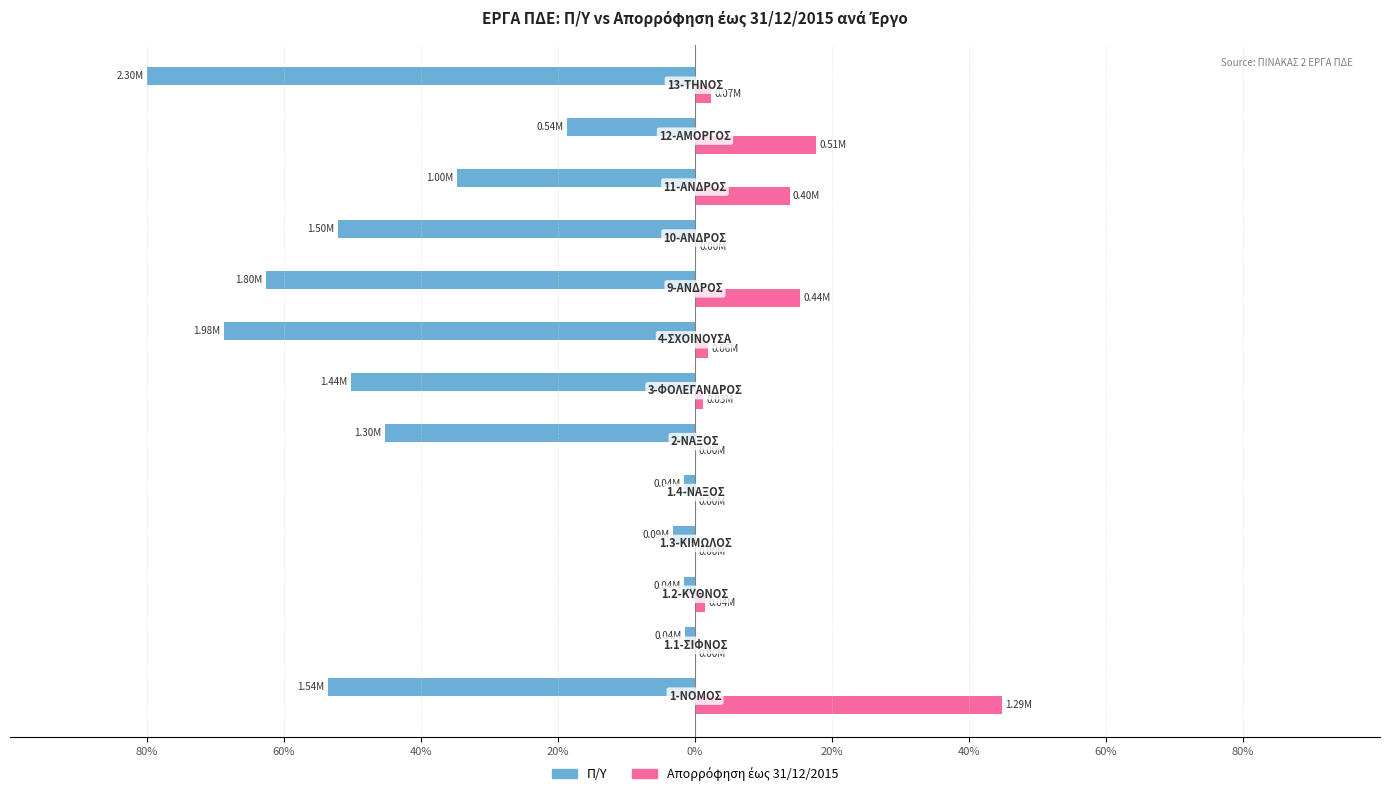

What is the average value of the Π/Υ series?

-36.4